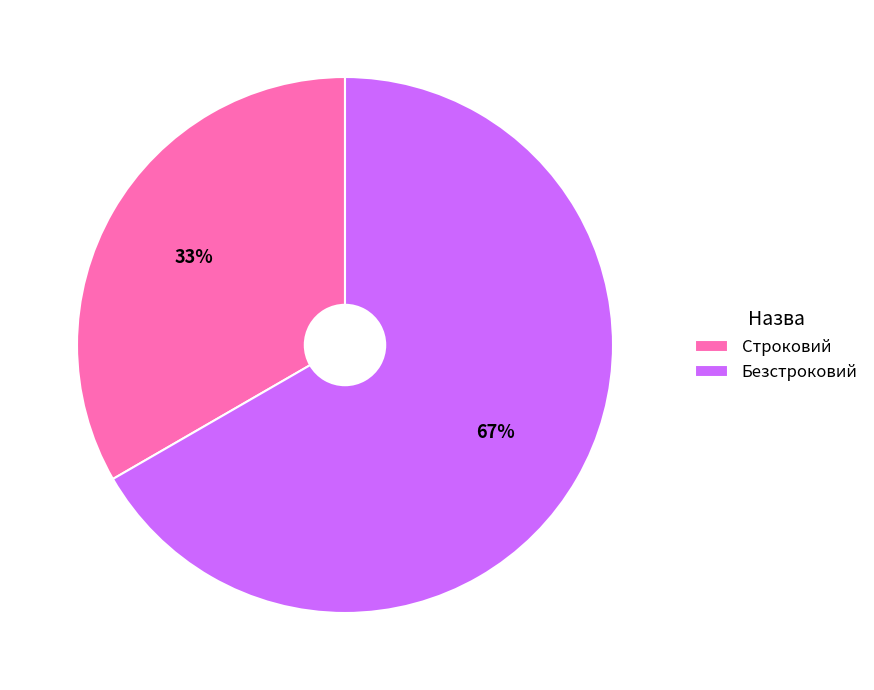

Is it true that Строковий is 33% of the pie?

True